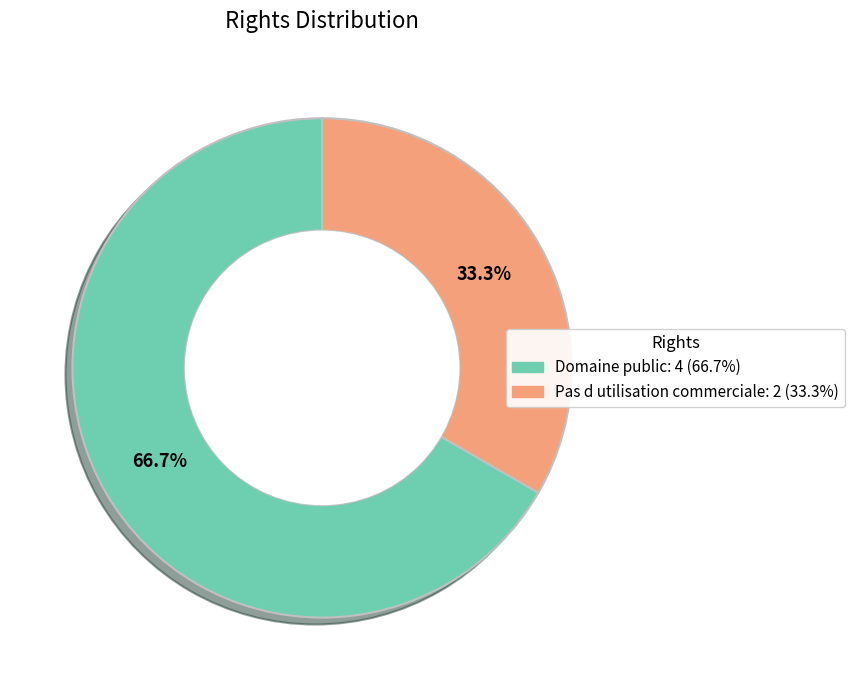

Does any single category account for the majority?

Yes